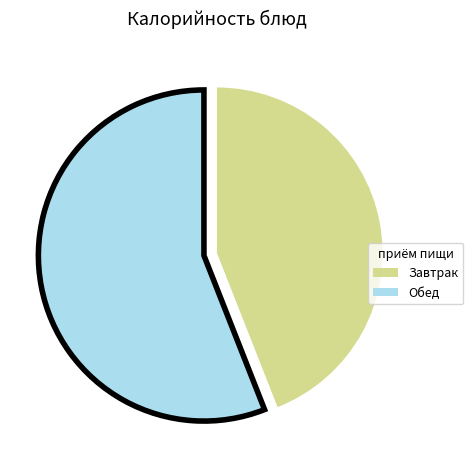

Is it true that Завтрак is 44% of the pie?

True